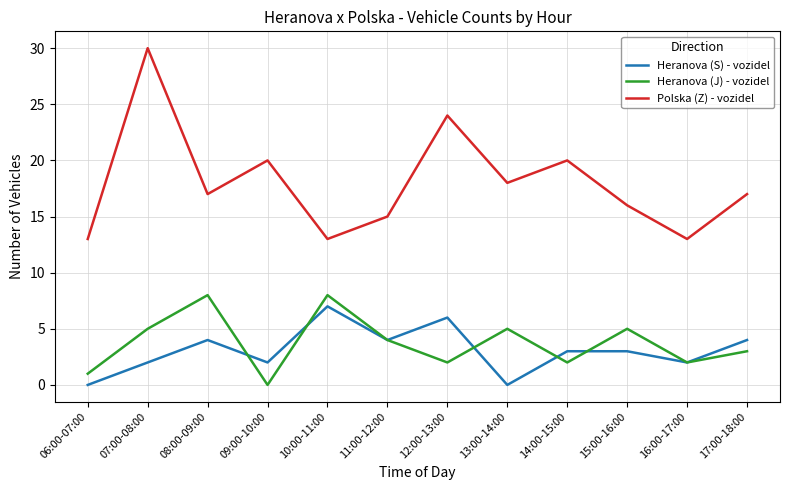

What is the maximum value for Polska (Z) - vozidel?

30